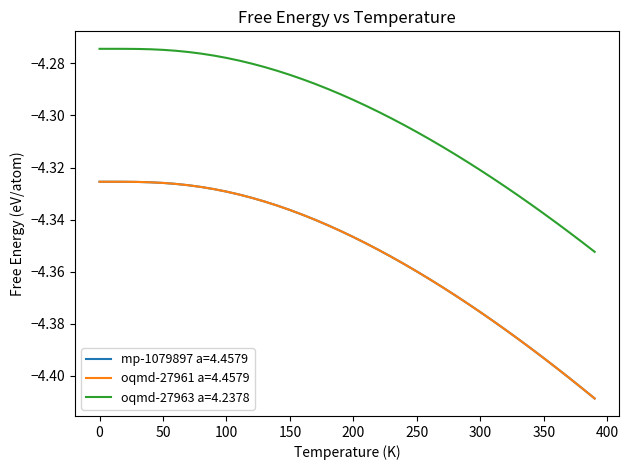

What is the sum of all mp-1079897 a=4.4579 values?

-174.1